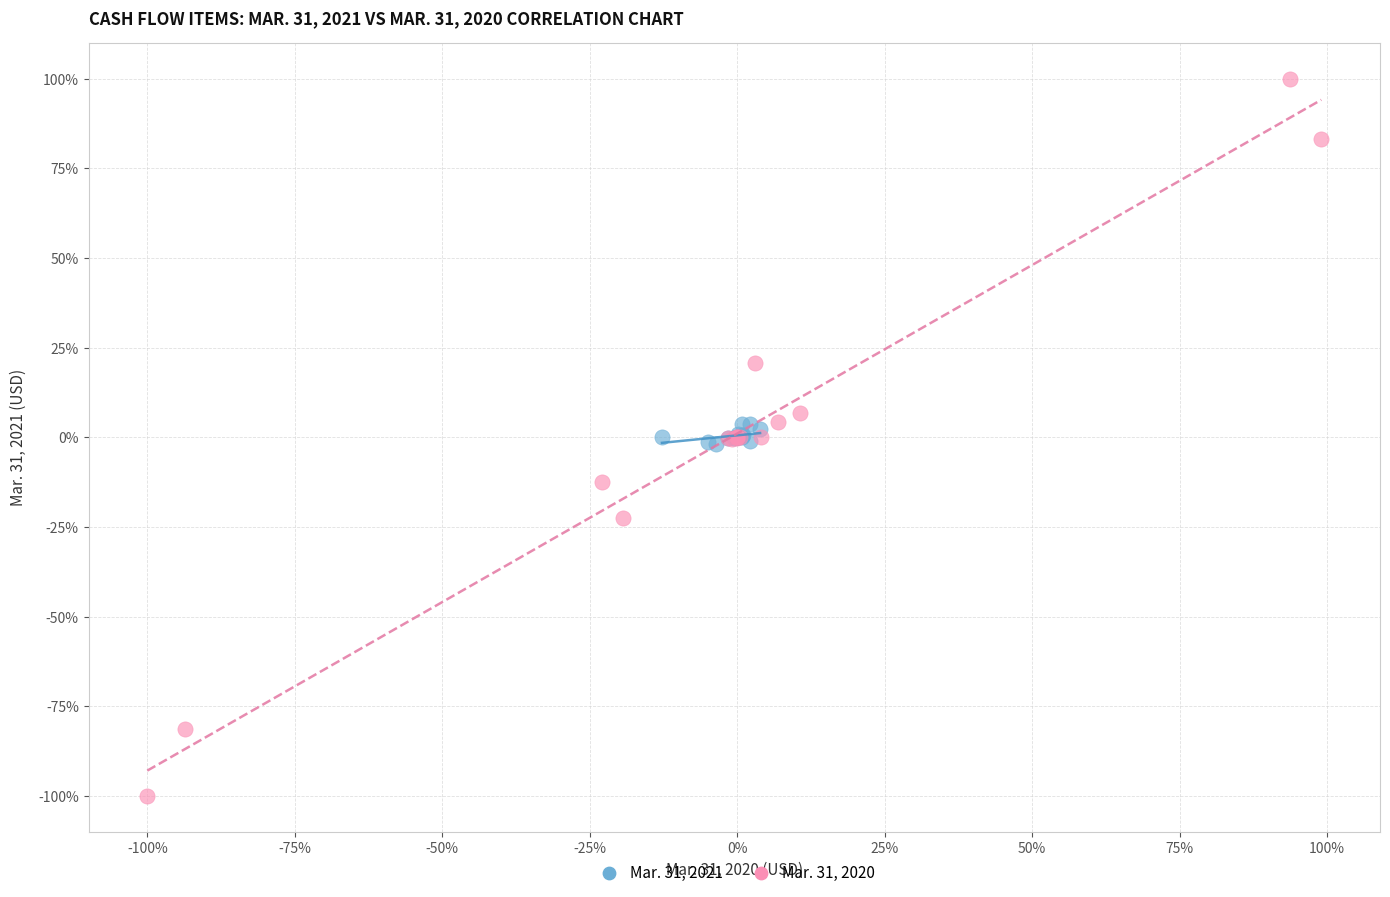

Which series reaches the minimum Y coordinate?

Mar. 31, 2020